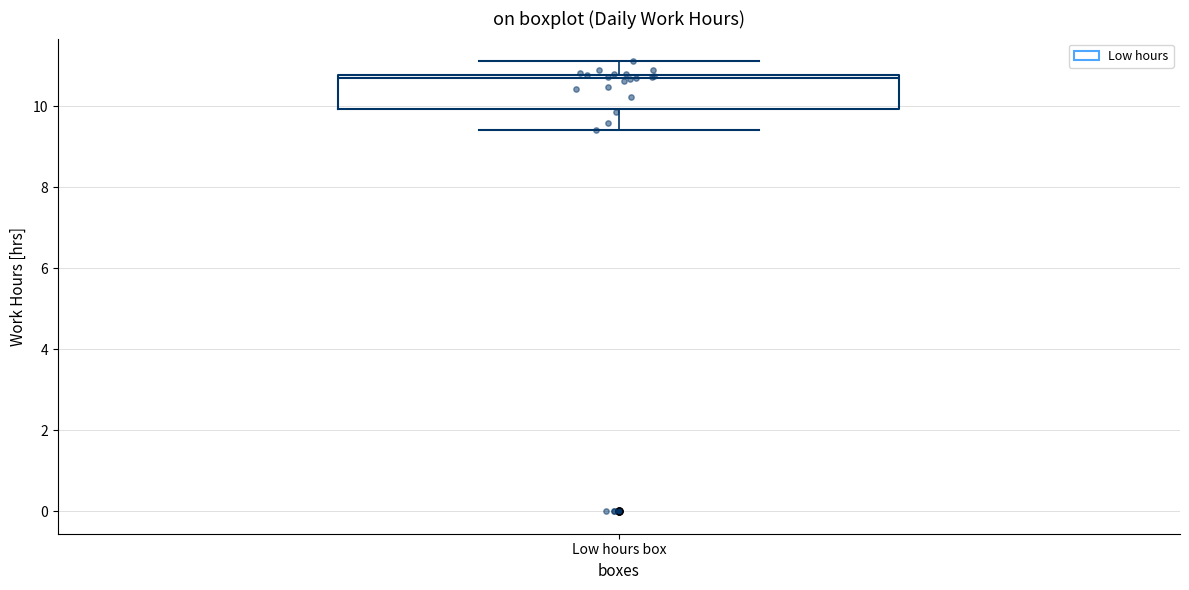

Read this box plot against the y-axis: the position of the median line, the range covered by the box, and the ends of both whiskers. The values are not printed on the chart, so give them approximately, as read against the axis.

median 10.6, box 10.0 to 10.8, whiskers 9.4 to 11.2